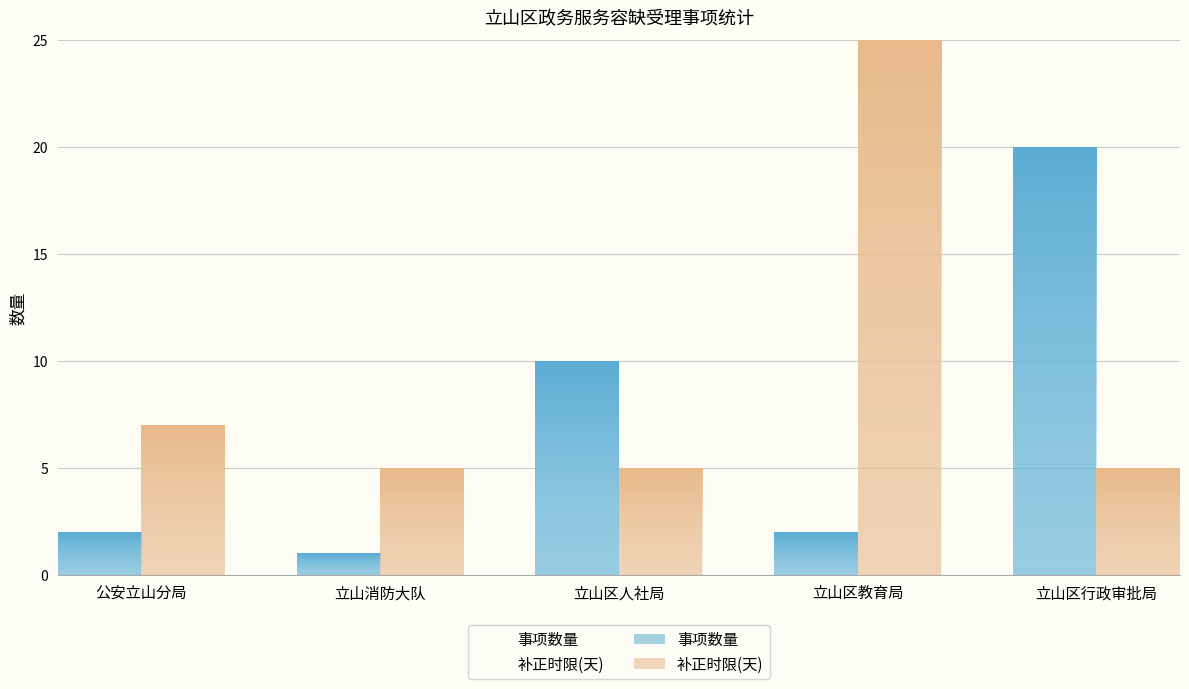

At which category does the chart reach its peak across all series?

立山区教育局